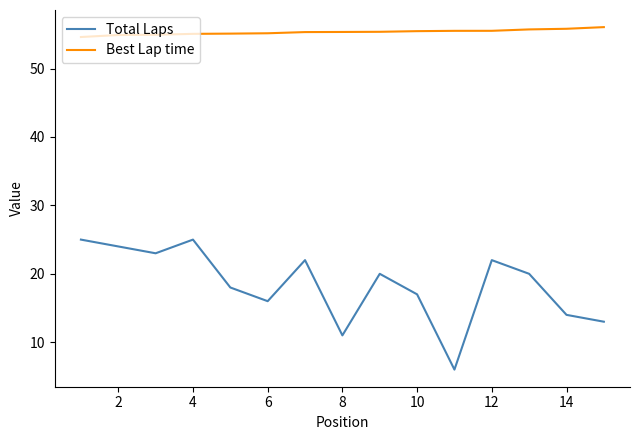

How many series are shown in this chart?

2